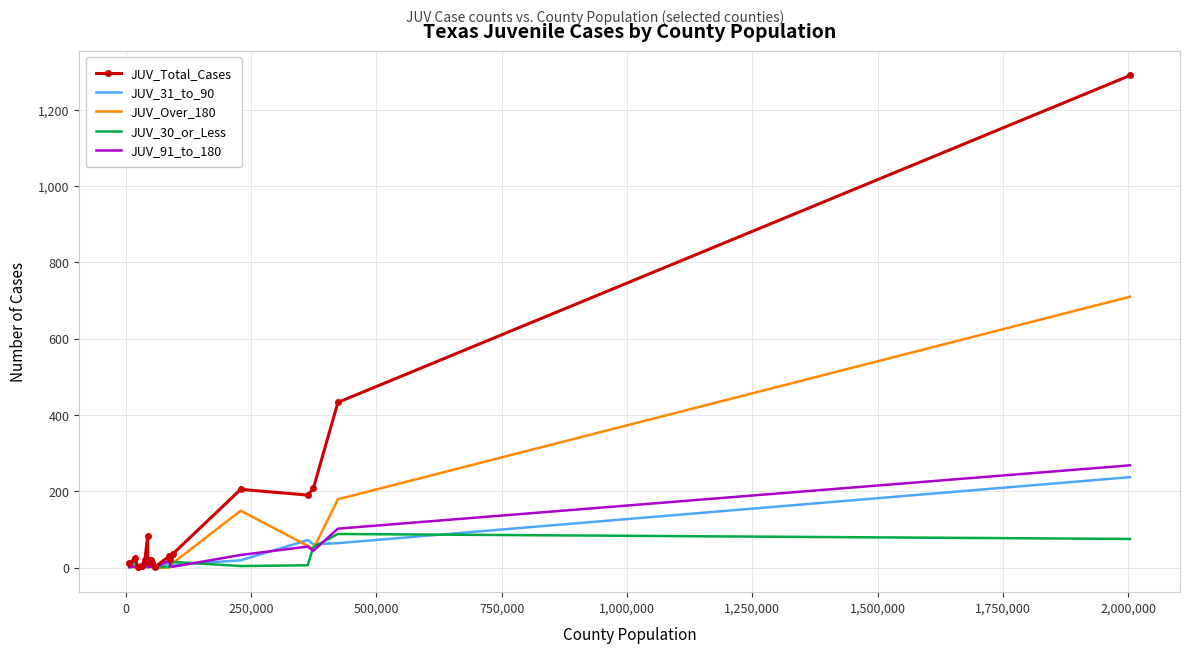

True or false: JUV_31_to_90 has more than 0 points higher than both neighbors.

True